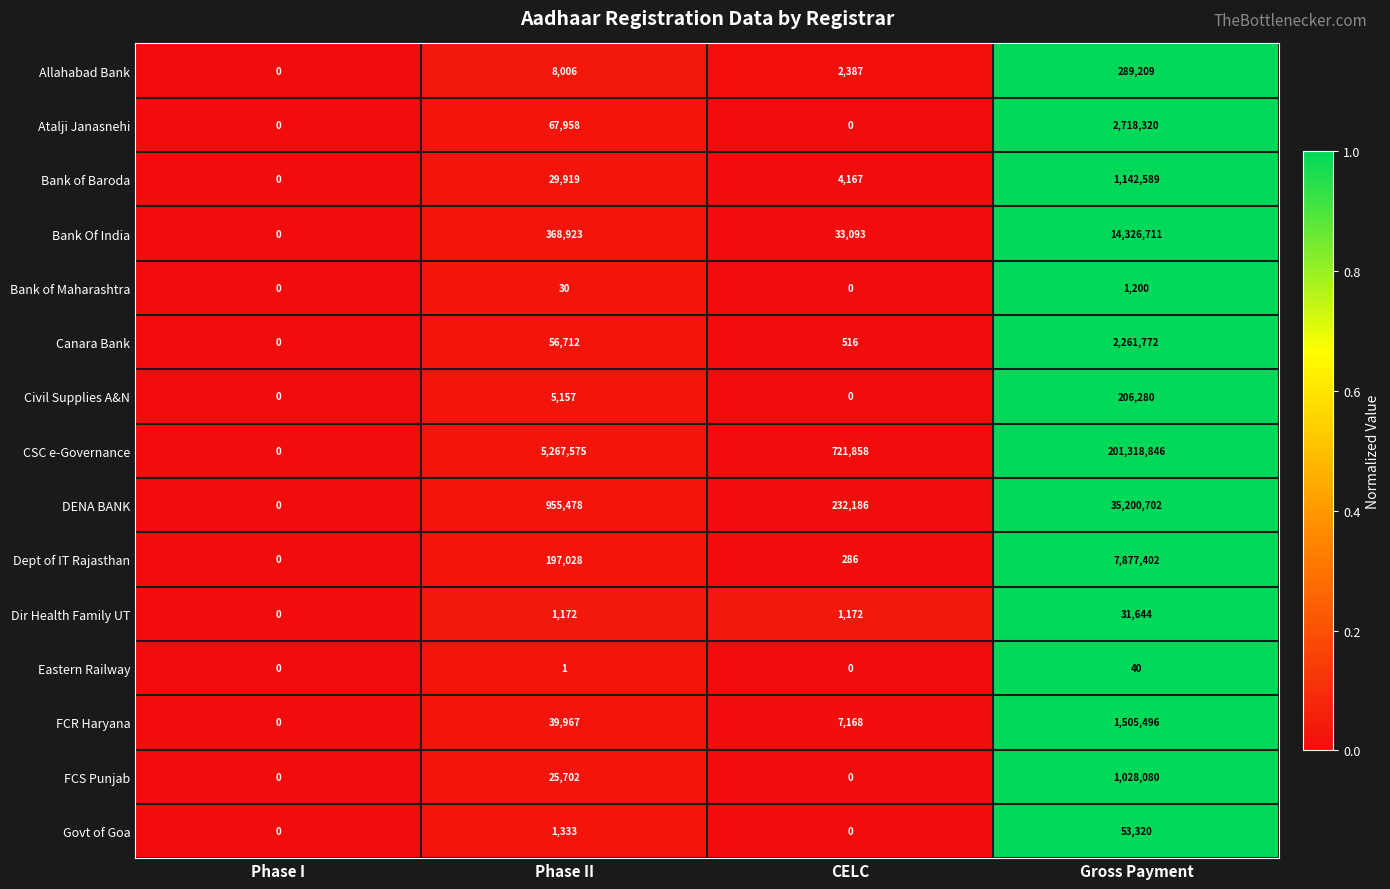

Which series has the largest total across all categories?

CSC e-Governance